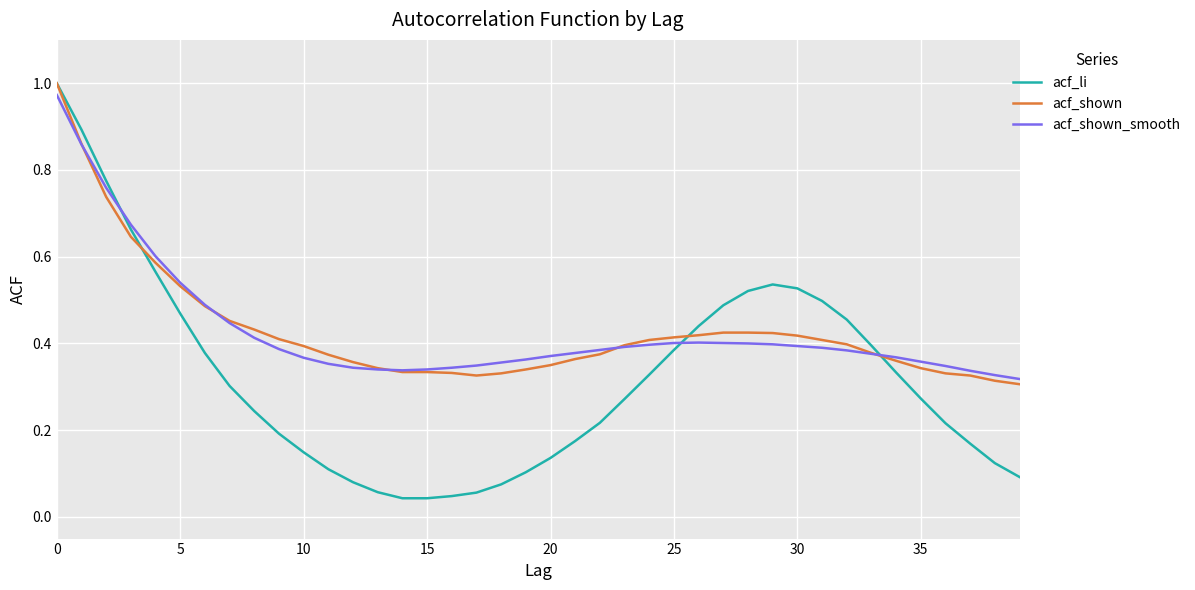

What is the difference between the second highest and second lowest values in the acf_shown series?

0.5